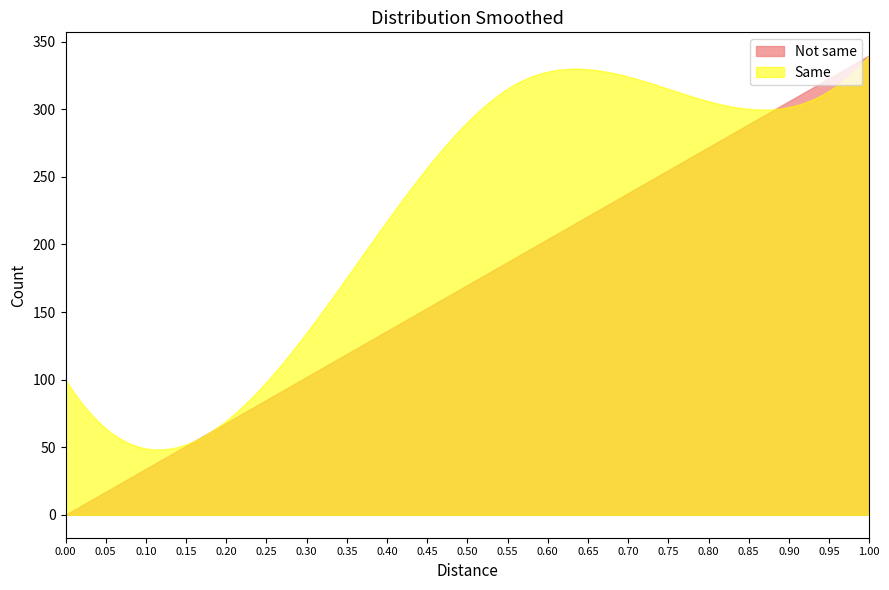

Which series has the largest total across all categories?

Same